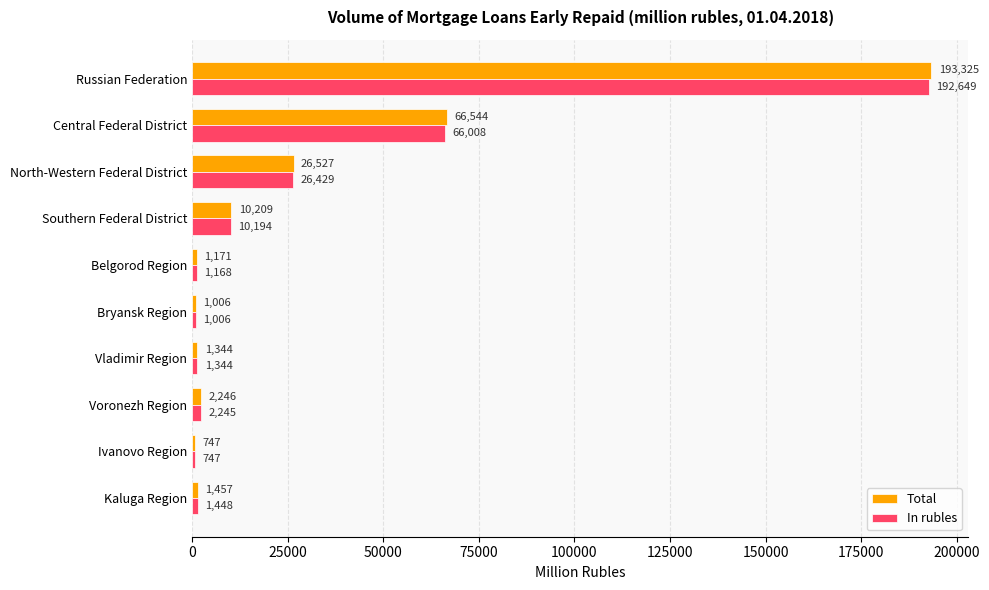

What is the minimum value for Total?

747